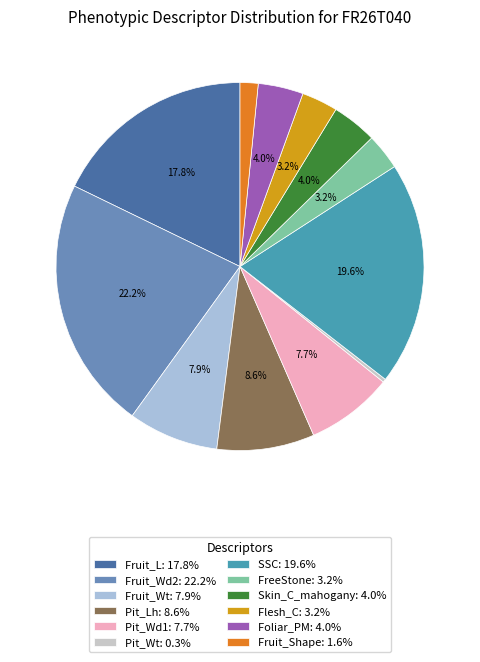

Between SSC and Fruit_L, which is larger?

SSC